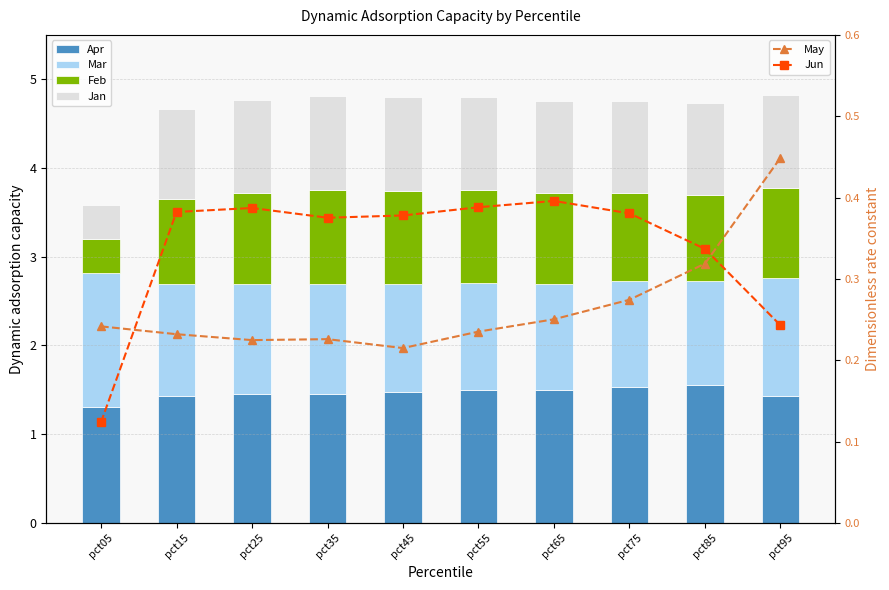

Reading left to right, extract all data points from this chart.

Apr: 1.3	1.4	1.5	1.5	1.5	1.5	1.5	1.5	1.6	1.4
Mar: 1.5	1.3	1.2	1.2	1.2	1.2	1.2	1.2	1.2	1.3
Feb: 0.4	1.0	1.0	1.1	1.0	1.0	1.0	1.0	1.0	1.0
Jan: 0.4	1.0	1.1	1.1	1.1	1.0	1.0	1.0	1.0	1.0
May: 0.2	0.2	0.2	0.2	0.2	0.2	0.3	0.3	0.3	0.4
Jun: 0.1	0.4	0.4	0.4	0.4	0.4	0.4	0.4	0.3	0.2